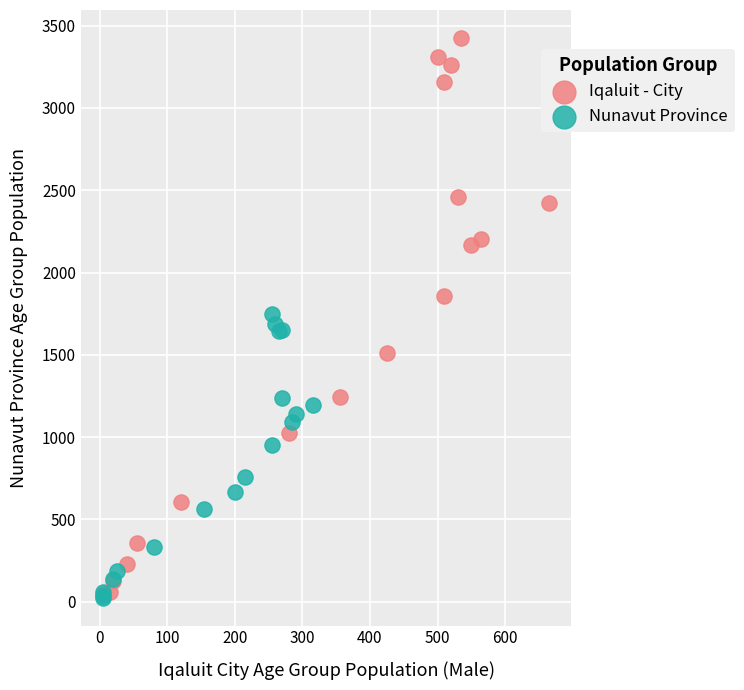

Which series has the largest Y range (max minus min)?

Iqaluit - City